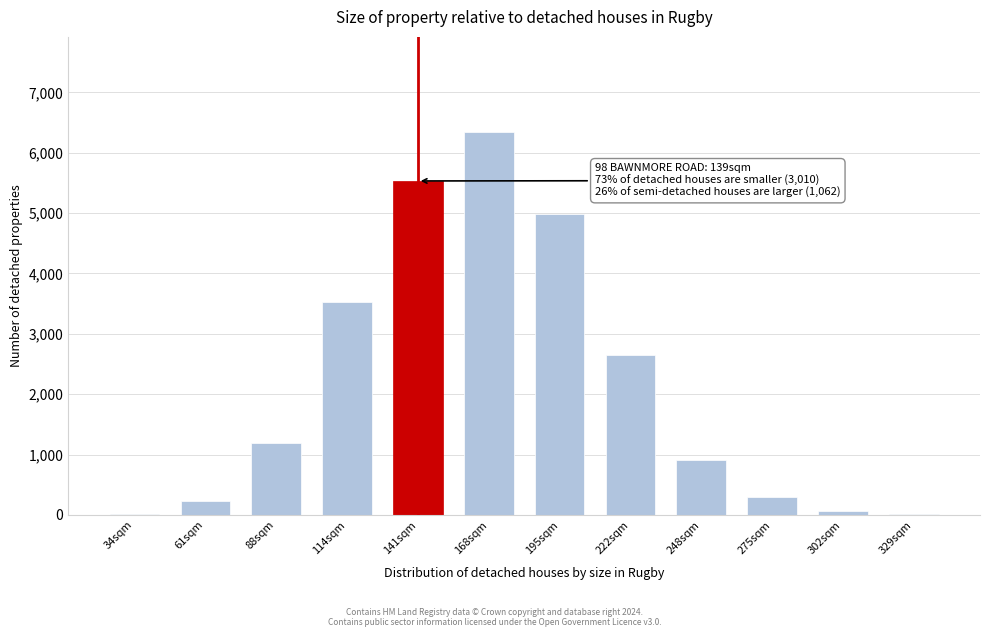

What is the greatest value displayed?

6336